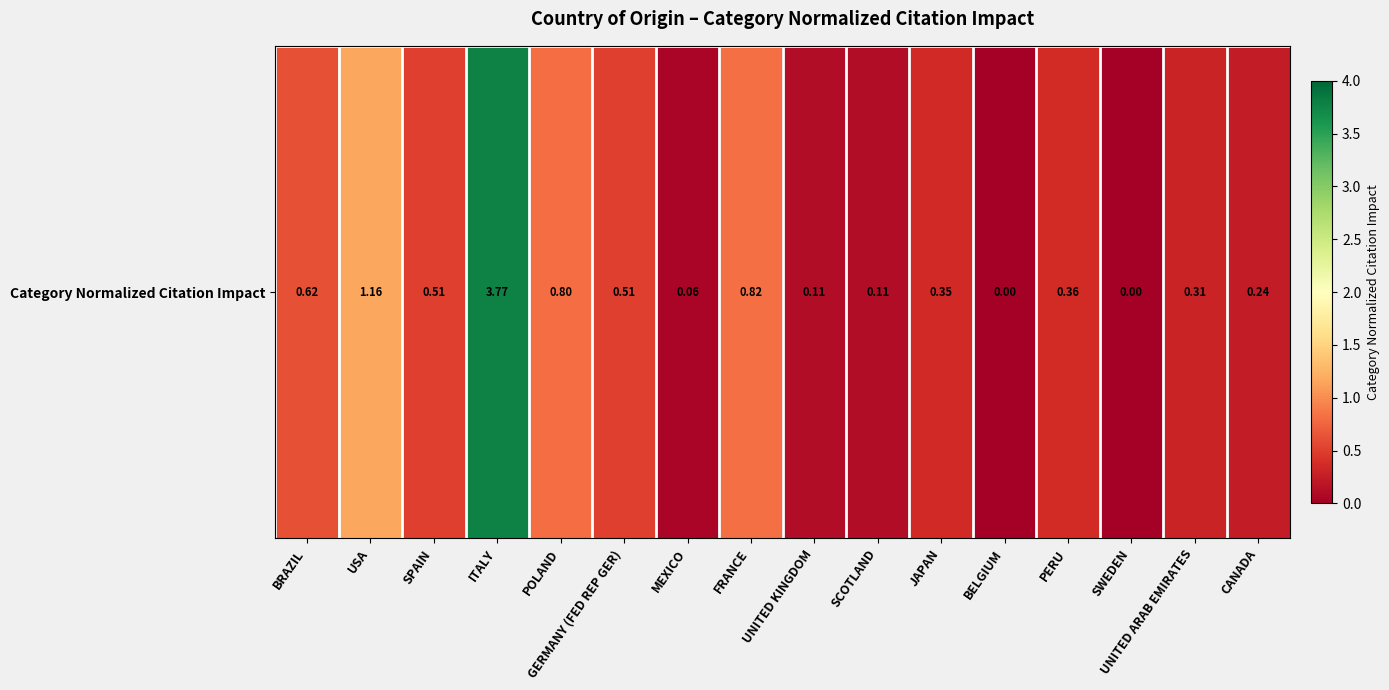

Reading left to right, list all the values displayed in this chart.

BRAZIL=0.6	USA=1.2	SPAIN=0.5	ITALY=3.8	POLAND=0.8	GERMANY (FED REP GER)=0.5	MEXICO=0.1	FRANCE=0.8	UNITED KINGDOM=0.1	SCOTLAND=0.1	JAPAN=0.3	BELGIUM=0.0	PERU=0.4	SWEDEN=0.0	UNITED ARAB EMIRATES=0.3	CANADA=0.2